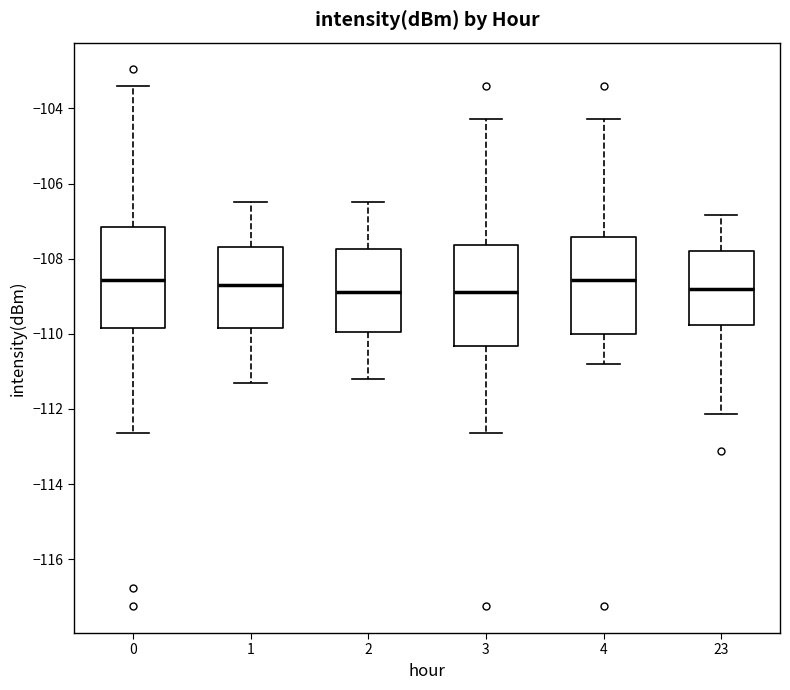

Reading left to right, read every box against the y-axis: the position of its median line, the range the box covers, and the ends of its whiskers. The values are not printed on the chart, so give them approximately, as read against the axis.

0: median -108.6, box -109.8 to -107.2, whiskers -112.6 to -103.4
1: median -108.6, box -109.8 to -107.6, whiskers -111.2 to -106.4
2: median -108.8, box -110.0 to -107.8, whiskers -111.2 to -106.4
3: median -108.8, box -110.4 to -107.6, whiskers -112.6 to -104.2
4: median -108.6, box -110.0 to -107.4, whiskers -110.8 to -104.2
23: median -108.8, box -109.8 to -107.8, whiskers -112.2 to -106.8